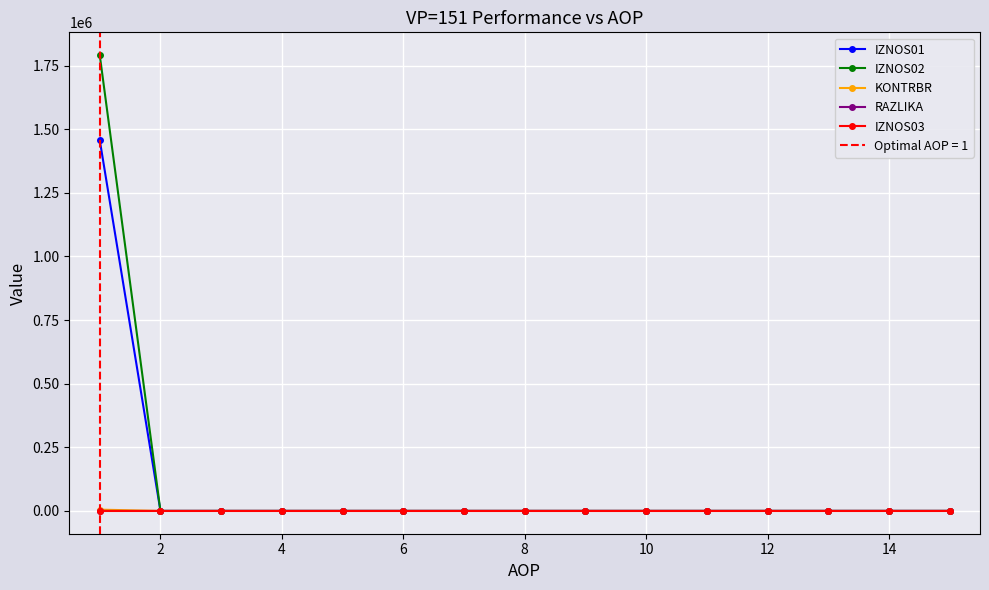

The value of IZNOS02 at 6 is 0.0. True or false?

True